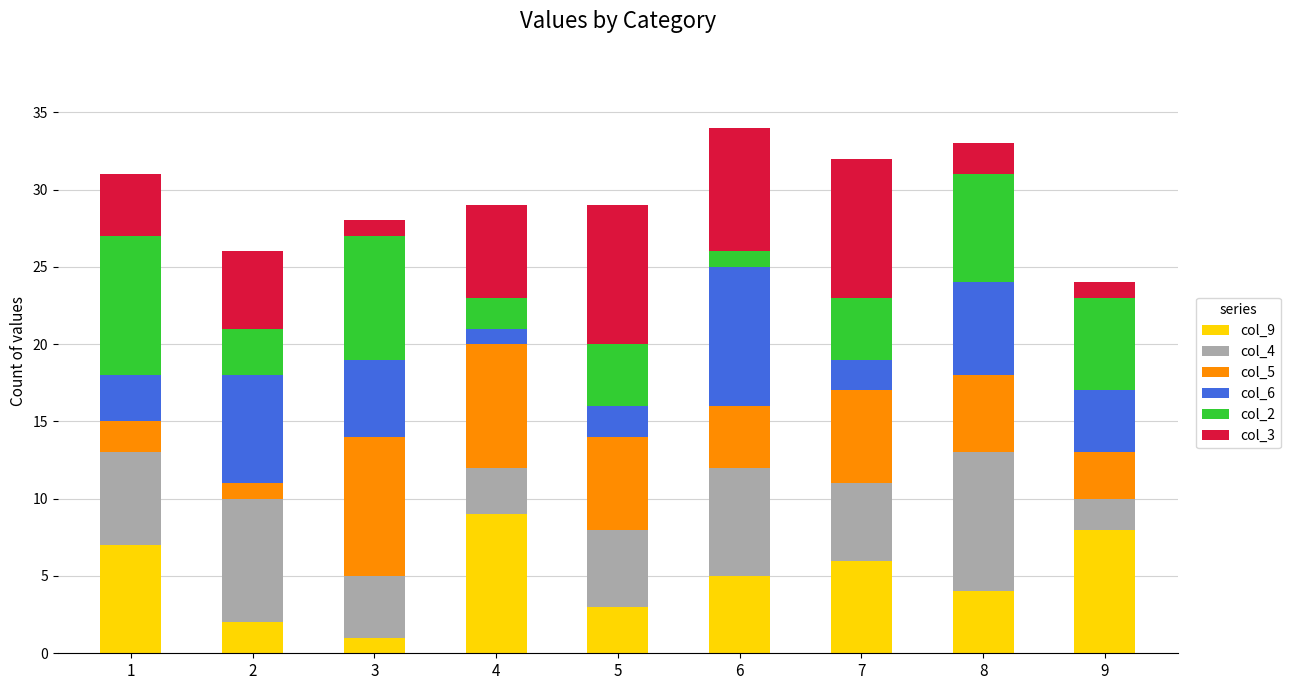

Are the bars grouped side by side (vs. stacked)?

No